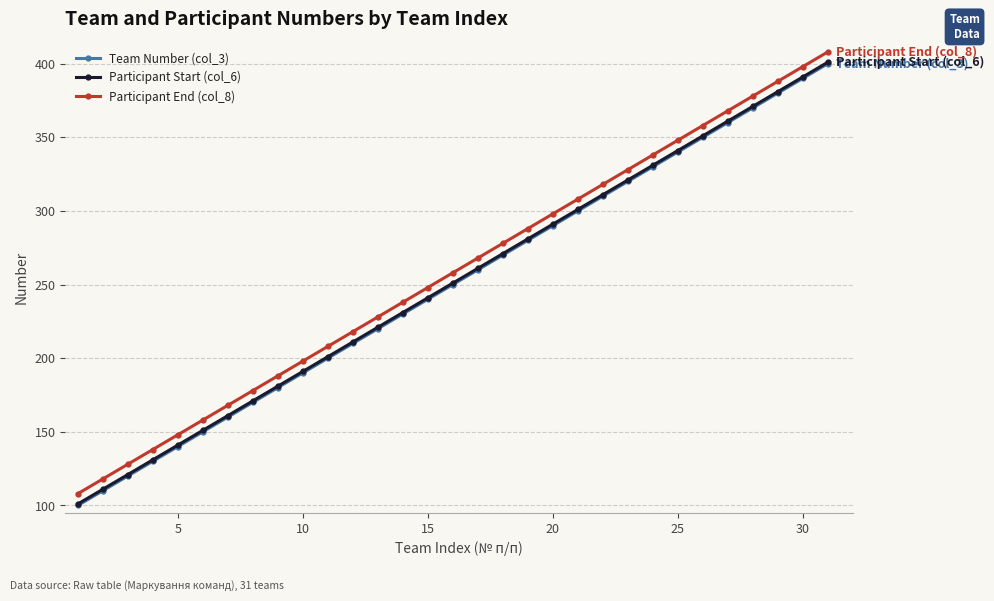

True or false: Participant Start (col_6) has more than 0 interior local peaks.

False